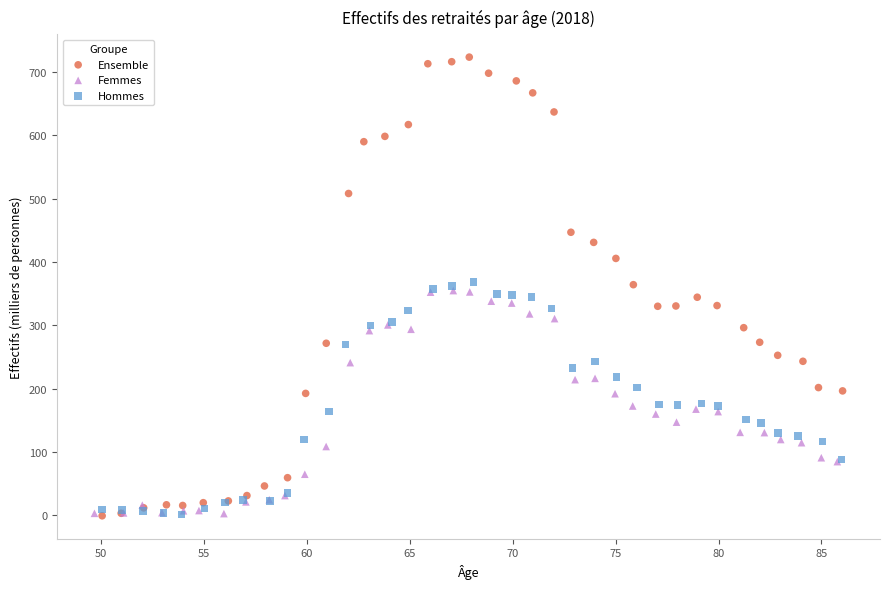

Which series reaches the maximum Y coordinate?

Ensemble